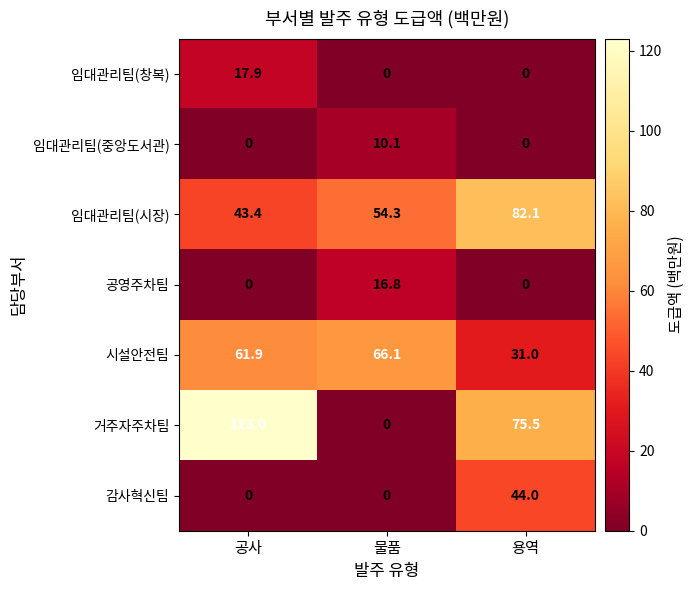

What is the average value of the 임대관리팀(중앙도서관) series?

3.4